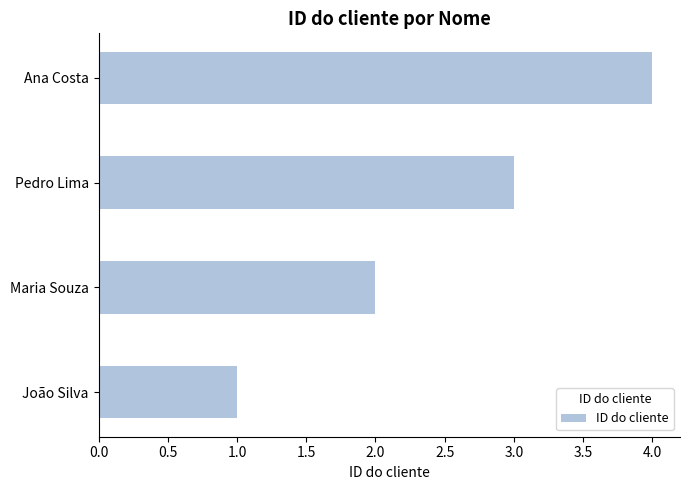

What is the sum of all values?

10